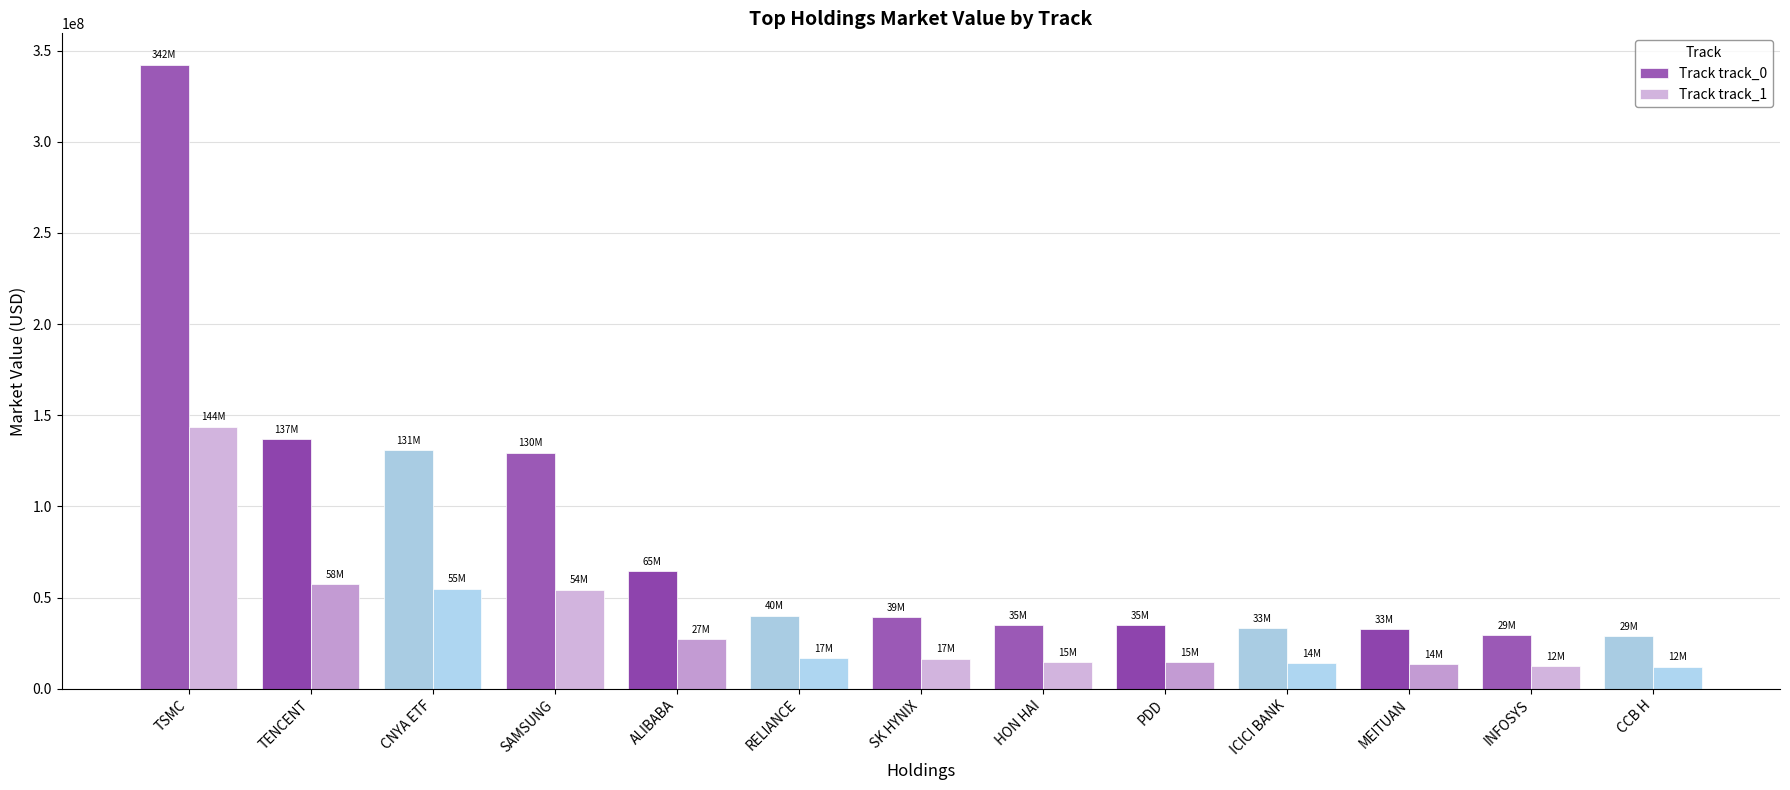

What is the sum of all Track track_0 values?

1077985264.2